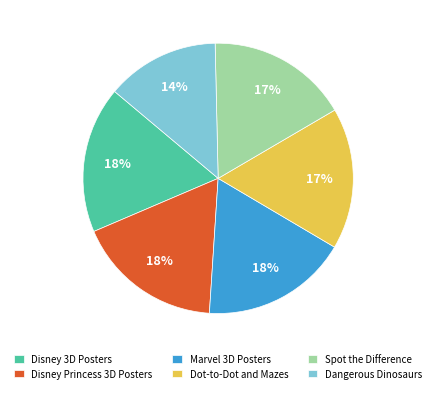

What is the smallest slice in the pie chart?

Dangerous Dinosaurs